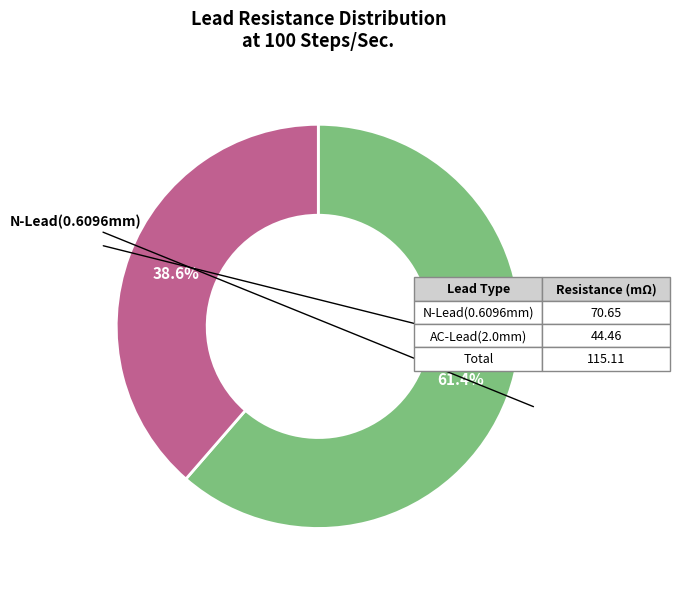

Which slice represents more than half of the pie?

N-Lead(0.6096mm)